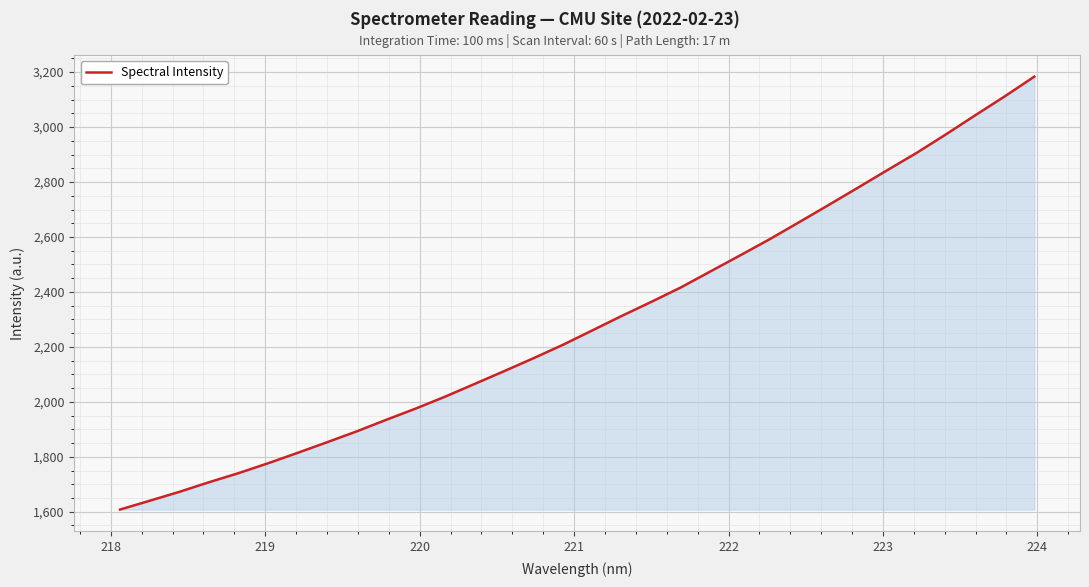

What is the maximum value shown in the chart?

3183.5